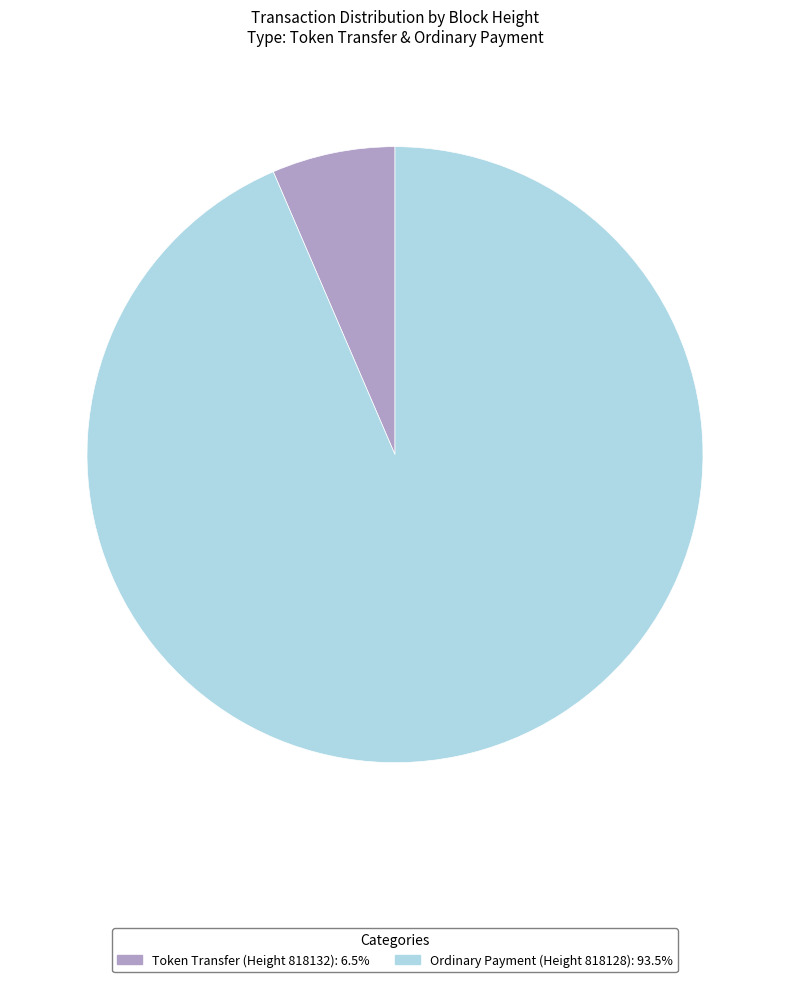

Is there any slice that represents more than half of the pie?

Yes